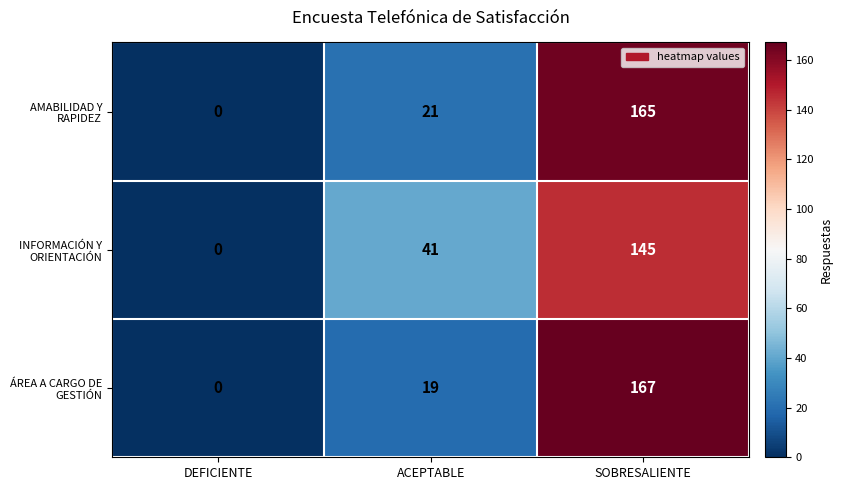

Reading right to left, extract all data points from this chart.

AMABILIDAD Y RAPIDEZ: 165	21	0
INFORMACIÓN Y ORIENTACIÓN: 145	41	0
ÁREA A CARGO DE GESTIÓN: 167	19	0